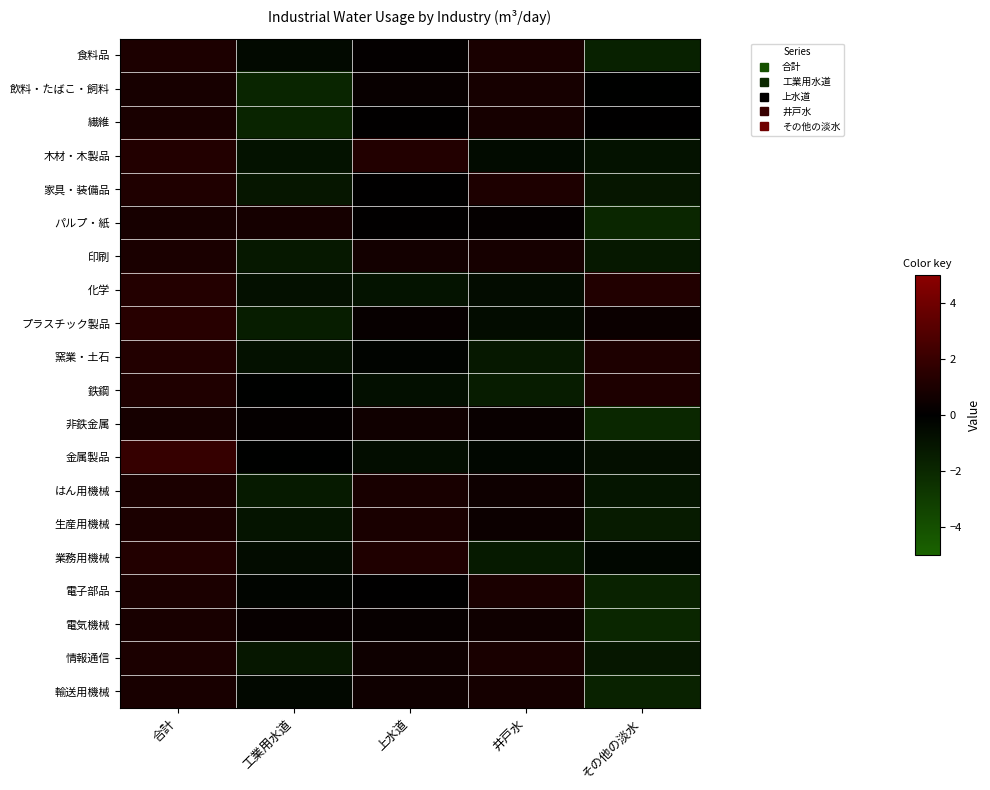

Which category has the lowest value across all series?

その他の淡水